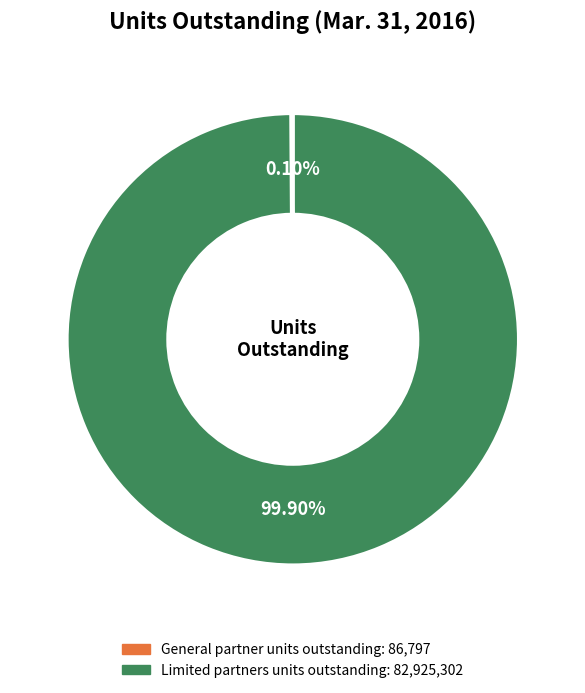

Which category has the biggest portion of the pie?

Limited partners units outstanding